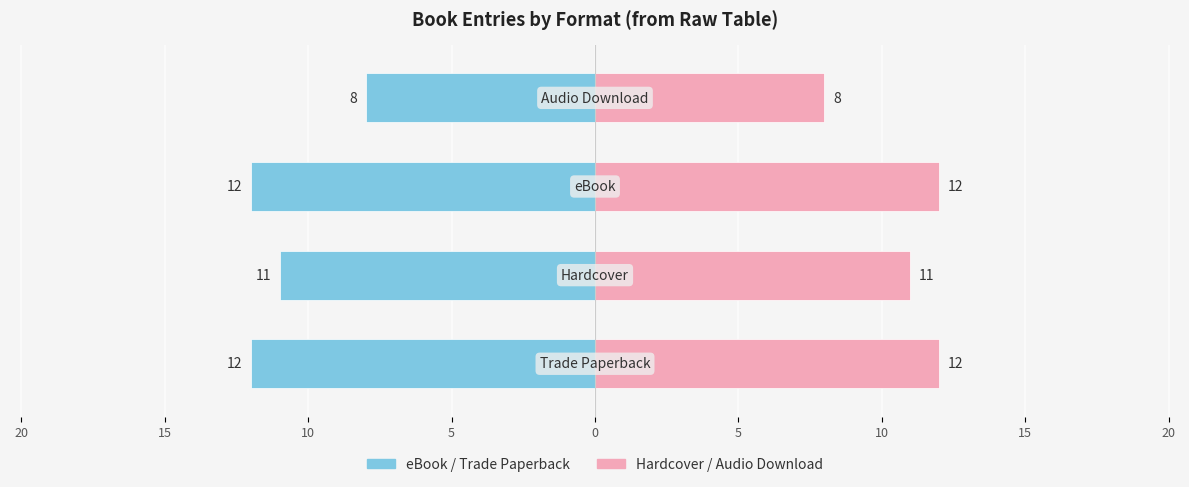

Which series has the widest spread of values?

Trade Paperback / eBook side